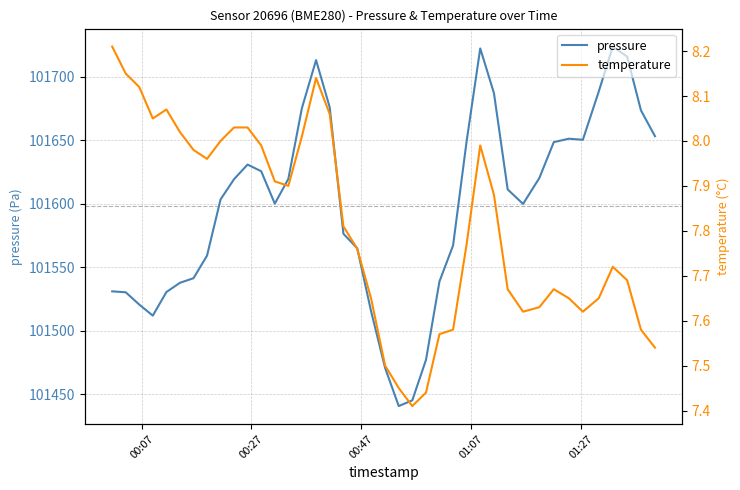

How many distinct data groups are displayed?

2